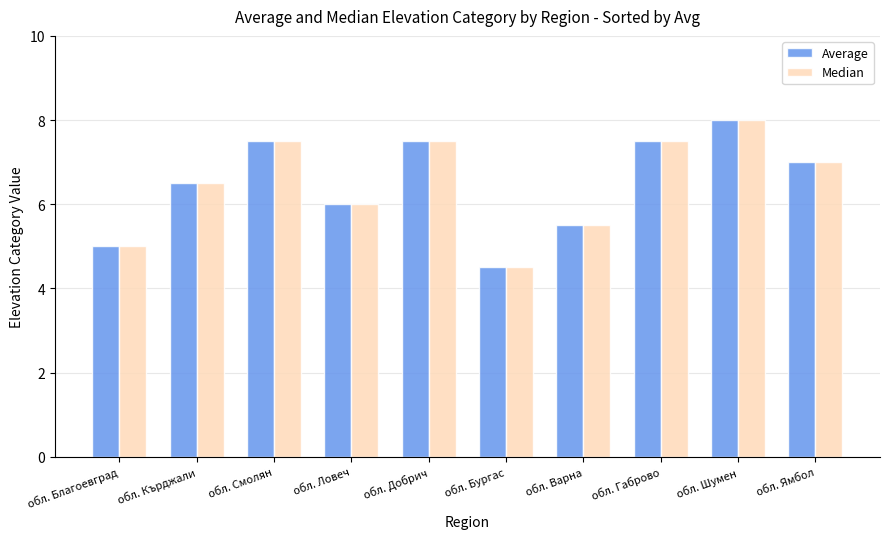

How many data points in Average are less than 7?

5